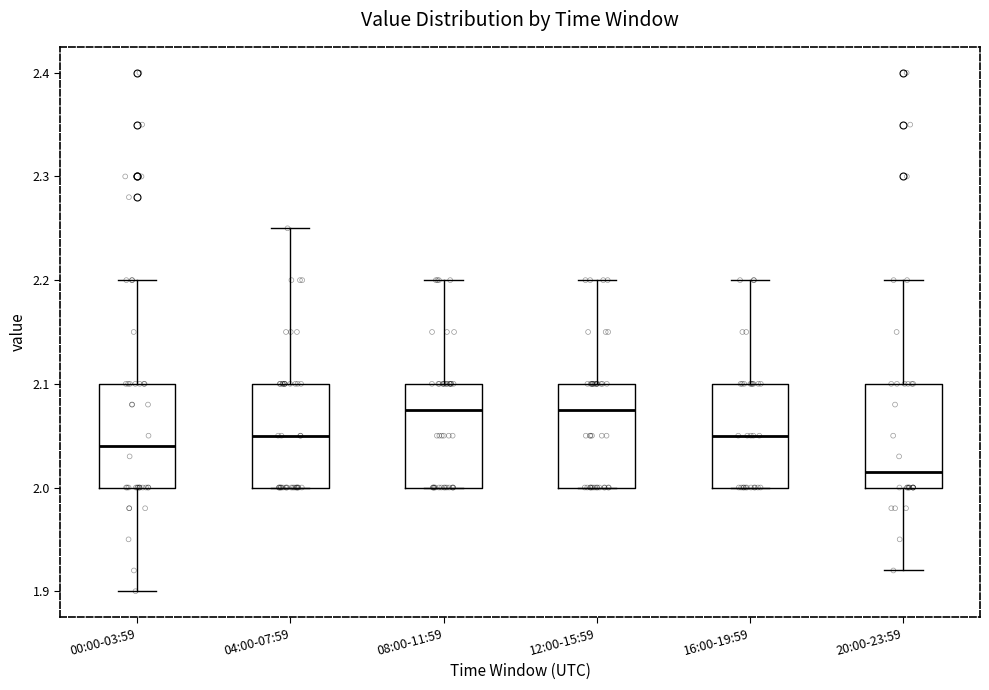

Reading left to right, transcribe this box plot: for each box, give where its median line is, the range the box spans, and where its two whiskers end, as read against the y-axis. The values are not printed on the chart, so give them approximately, as read against the axis.

00:00-03:59: median 2.04, box 2.00 to 2.10, whiskers 1.90 to 2.20
04:00-07:59: median 2.05, box 2.00 to 2.10, whiskers 2.00 to 2.25
08:00-11:59: median 2.08, box 2.00 to 2.10, whiskers 2.00 to 2.20
12:00-15:59: median 2.08, box 2.00 to 2.10, whiskers 2.00 to 2.20
16:00-19:59: median 2.05, box 2.00 to 2.10, whiskers 2.00 to 2.20
20:00-23:59: median 2.02, box 2.00 to 2.10, whiskers 1.92 to 2.20